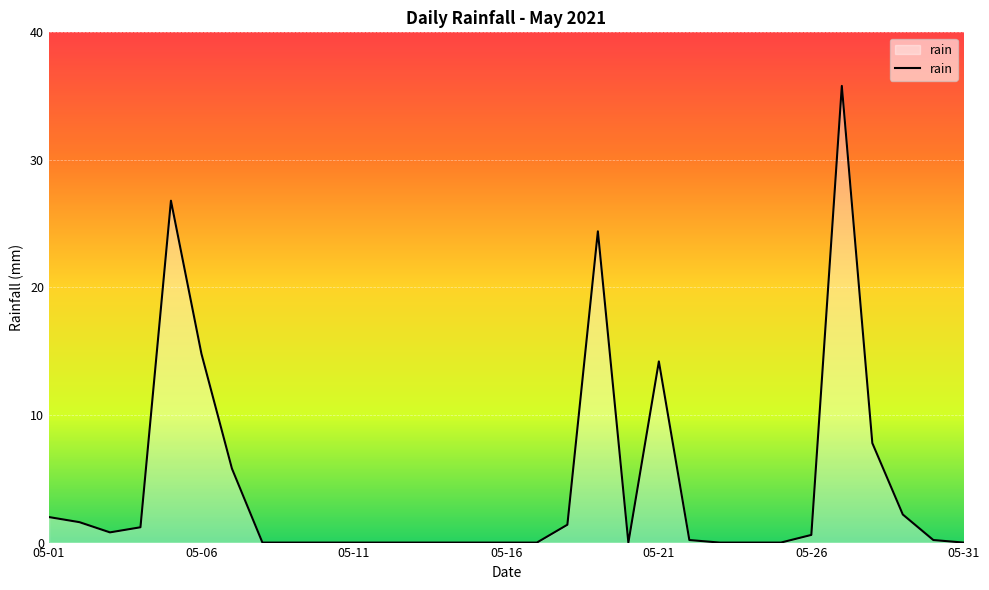

What is the average value?

4.5